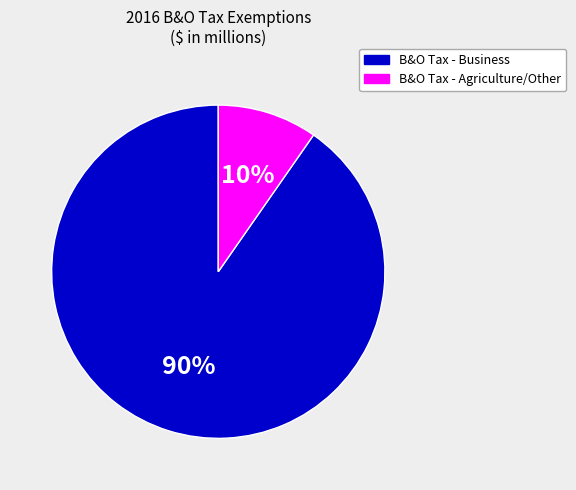

Does any single category account for the majority?

Yes